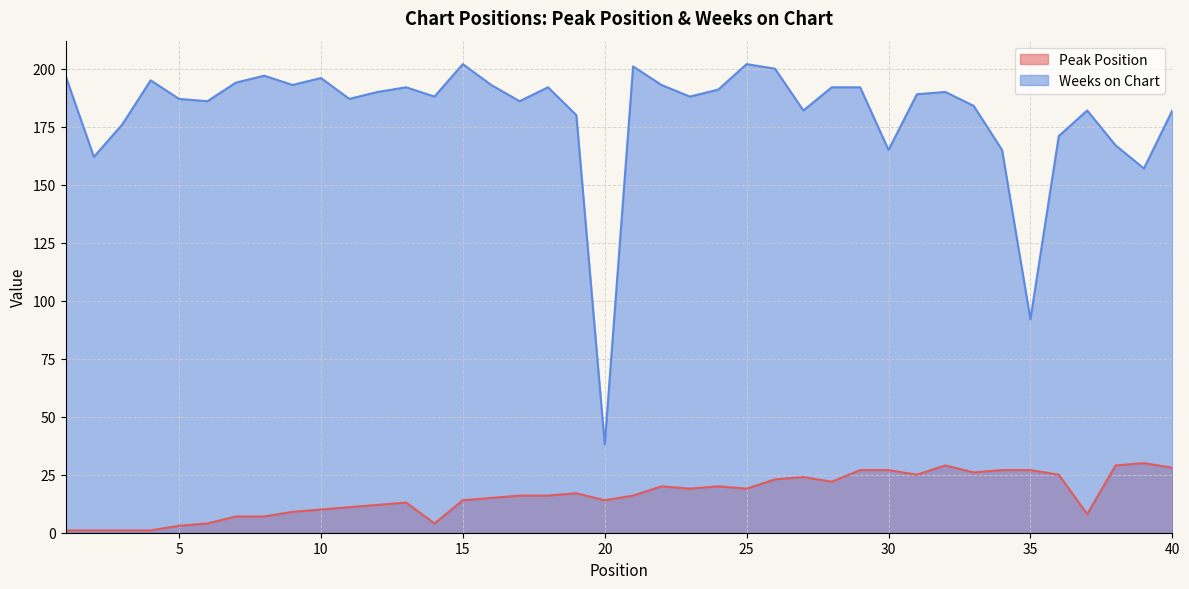

At which label does Weeks on Chart first exceed 189?

1